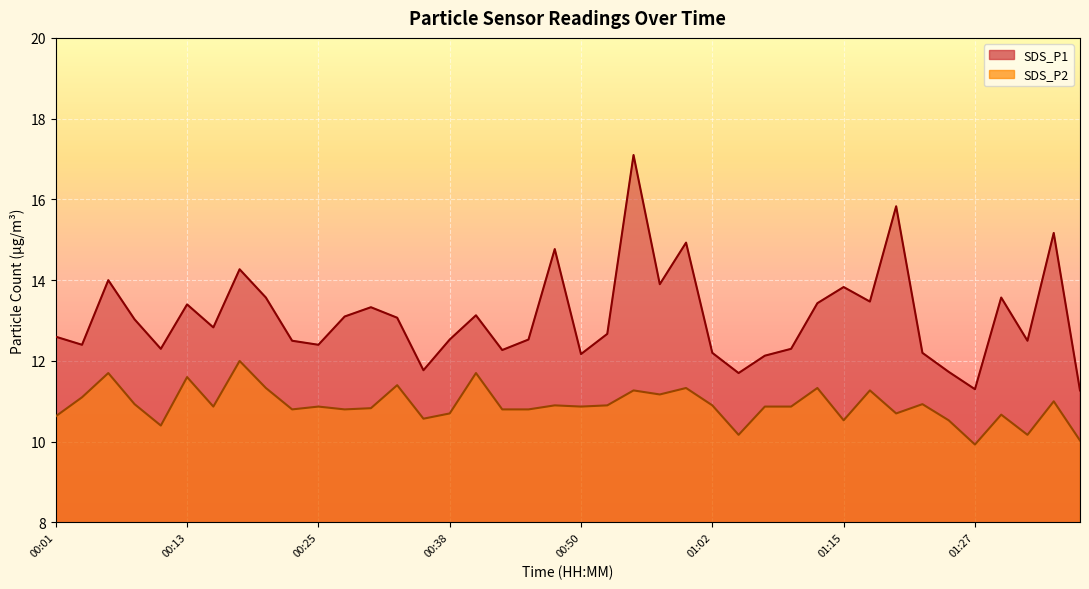

Does the chart display data point markers on the line(s)?

No